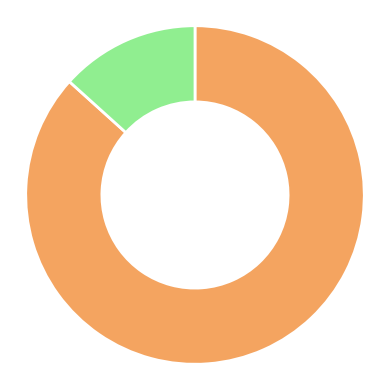

How many slices are in this pie chart?

2